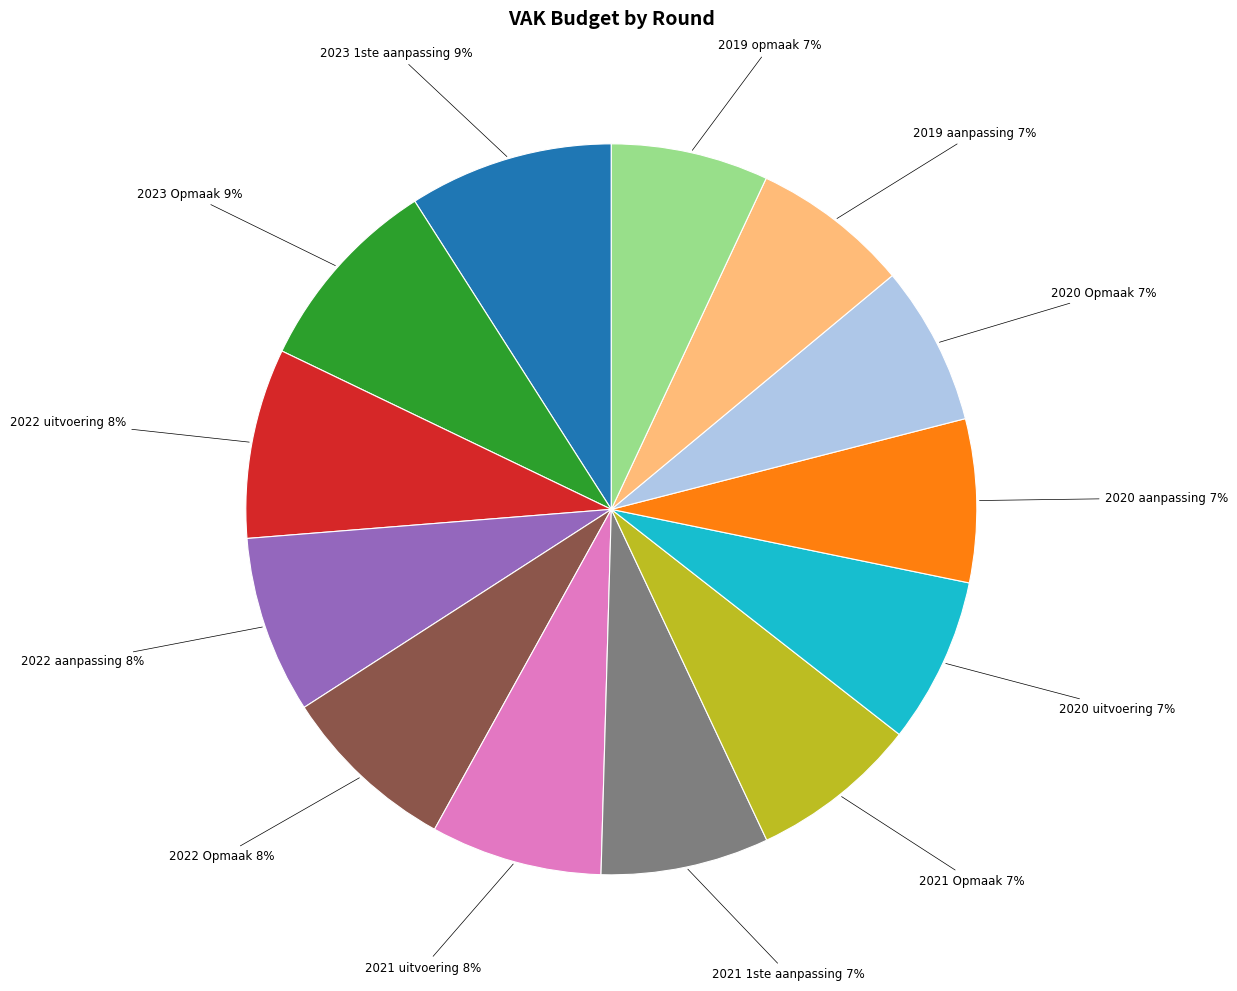

Is there any slice that represents more than half of the pie?

No